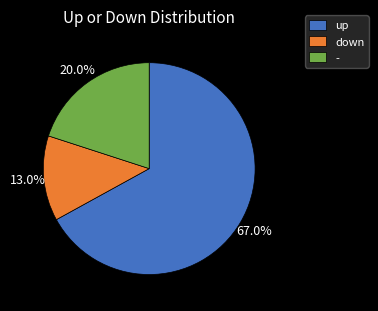

To the nearest percent, what is the difference between the largest and smallest slice percentages?

54%